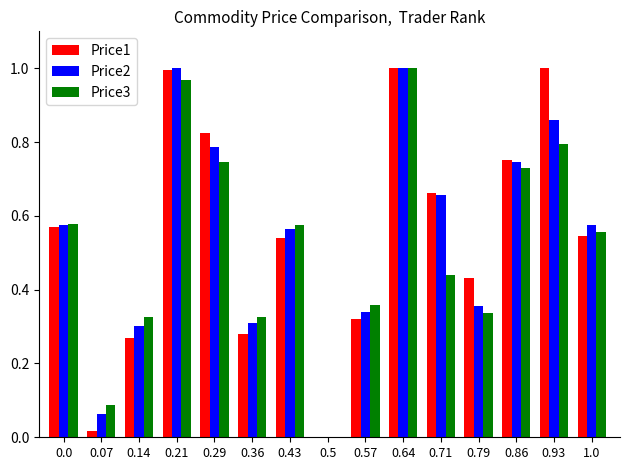

What are all the series names shown in the legend?

Price1, Price2, Price3